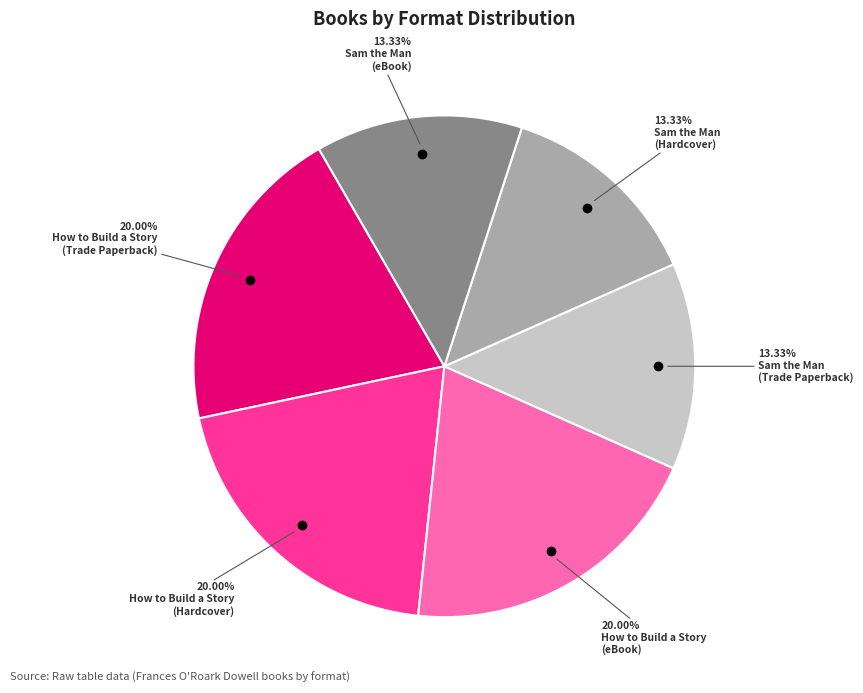

Is there a majority slice in this chart?

No